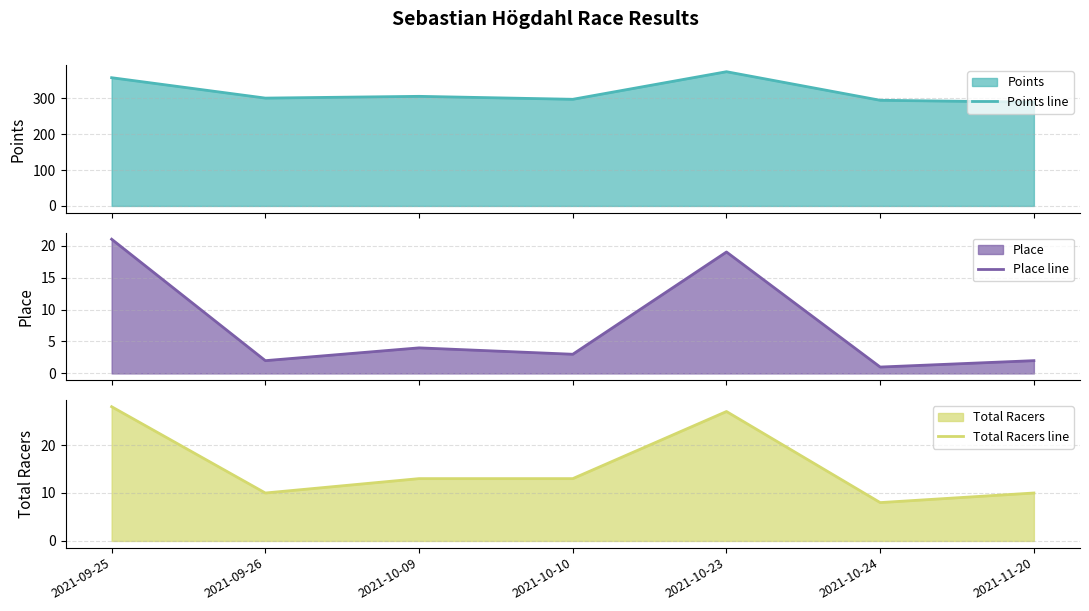

True or false: Points line and Total Racers line cross at least once.

False